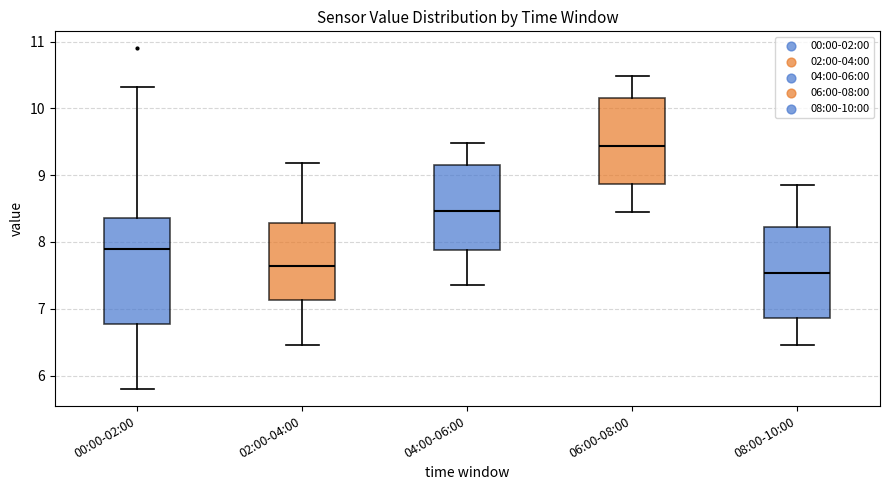

Where does the median line of the box for 04:00-06:00 sit on the y-axis? The values are not printed on the chart, so give them approximately, as read against the axis.

8.5